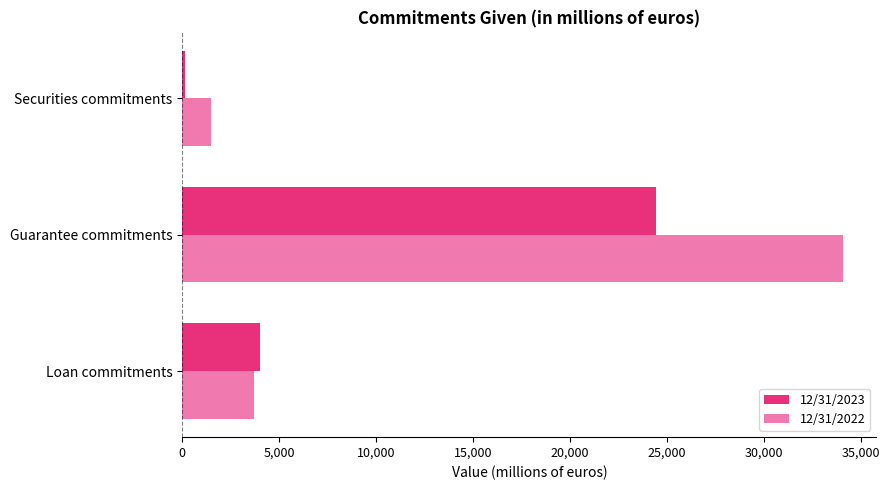

True or false: 12/31/2022 has a value of 2290 at Loan commitments.

False